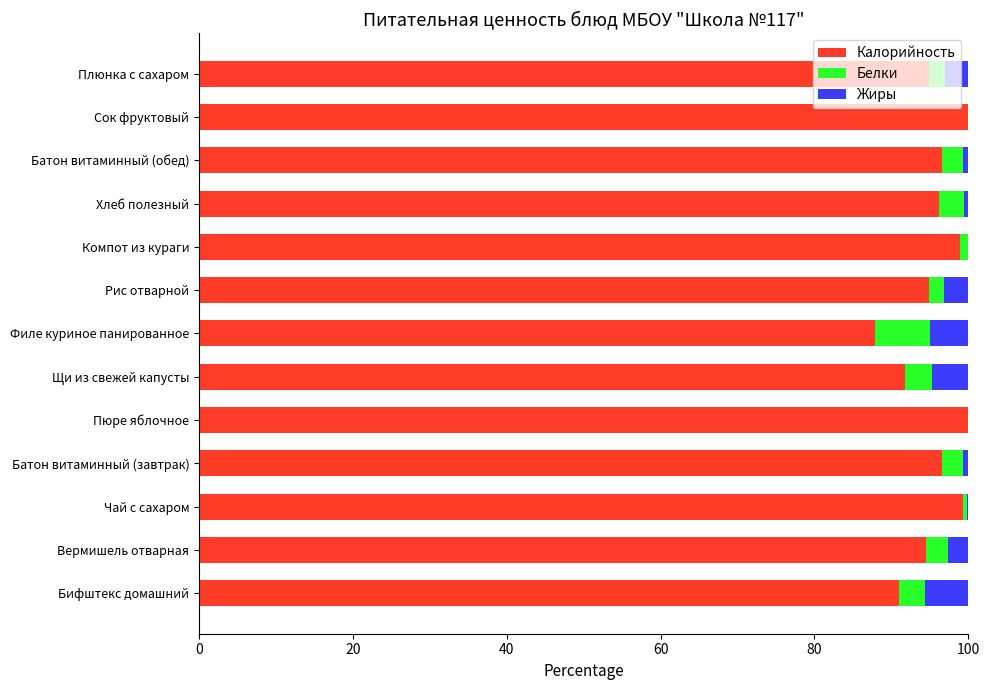

True or false: Калорийность has a value of 155.6 at Батон витаминный (обед).

False